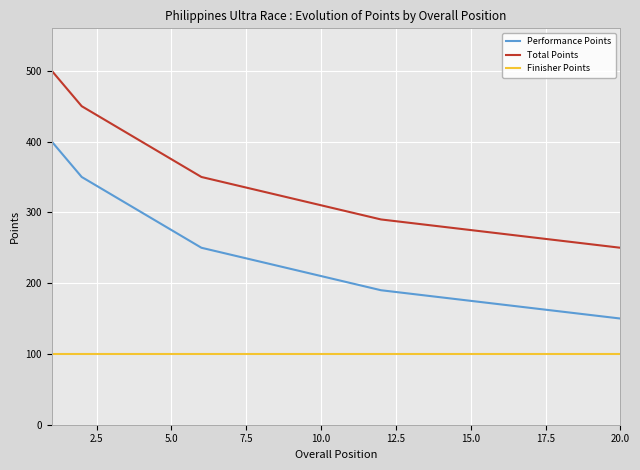

True or false: Total Points and Finisher Points cross at least once.

False